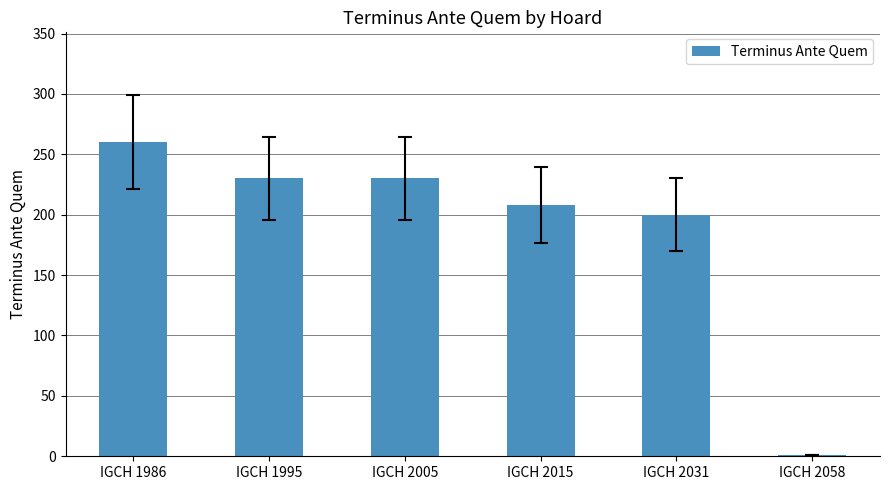

Between IGCH 1995 and IGCH 2015, which is larger?

IGCH 1995